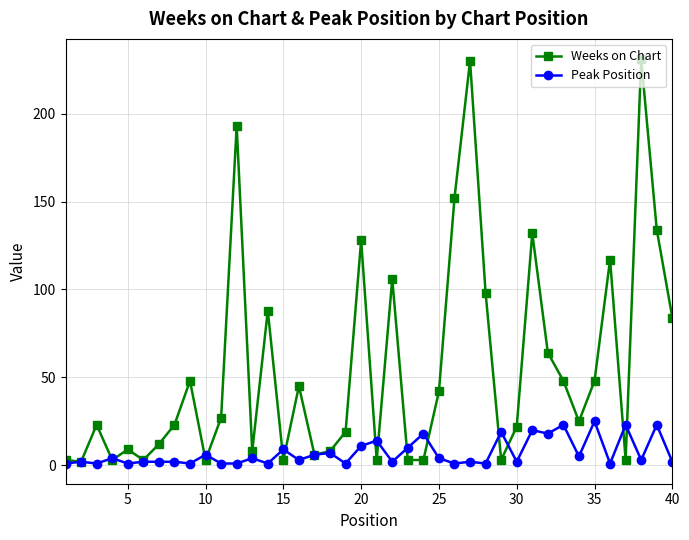

Which series has the widest spread of values?

Weeks on Chart